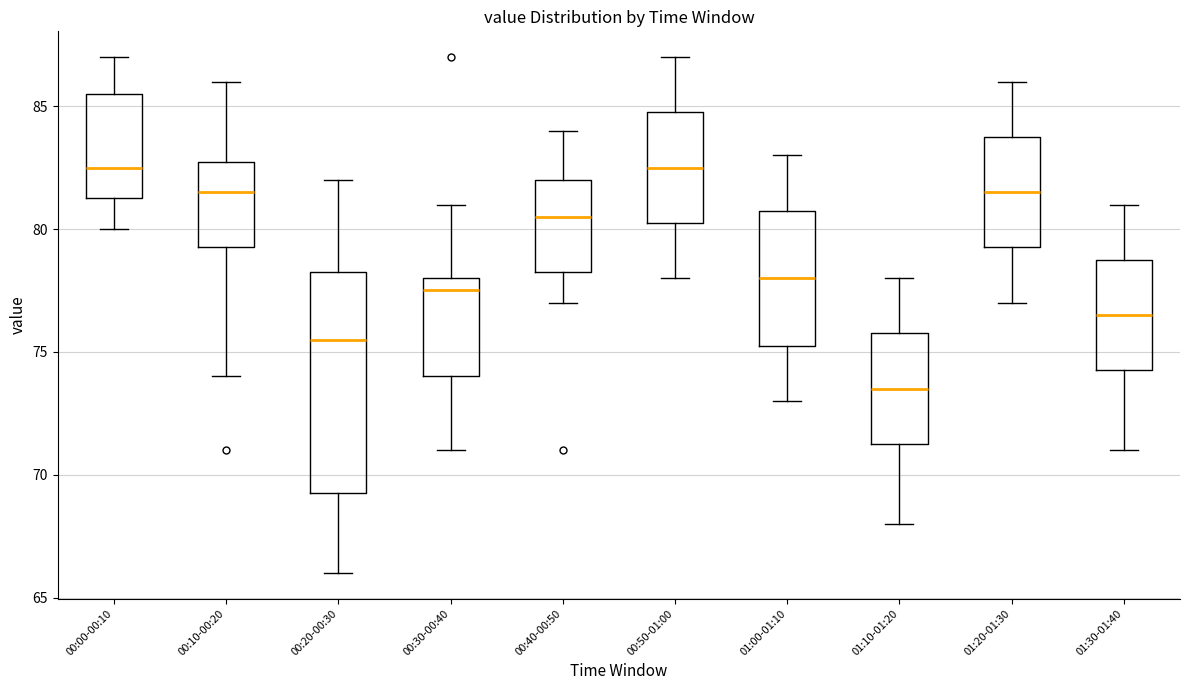

Which box is the tallest, from its lower edge to its upper edge?

00:20-00:30